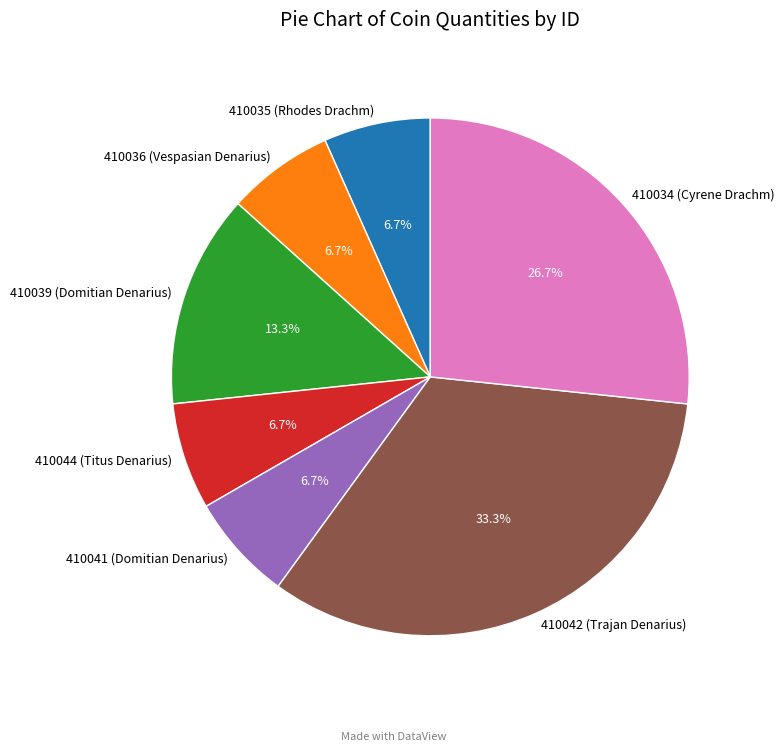

To the nearest percent, what is the average slice percentage?

14%